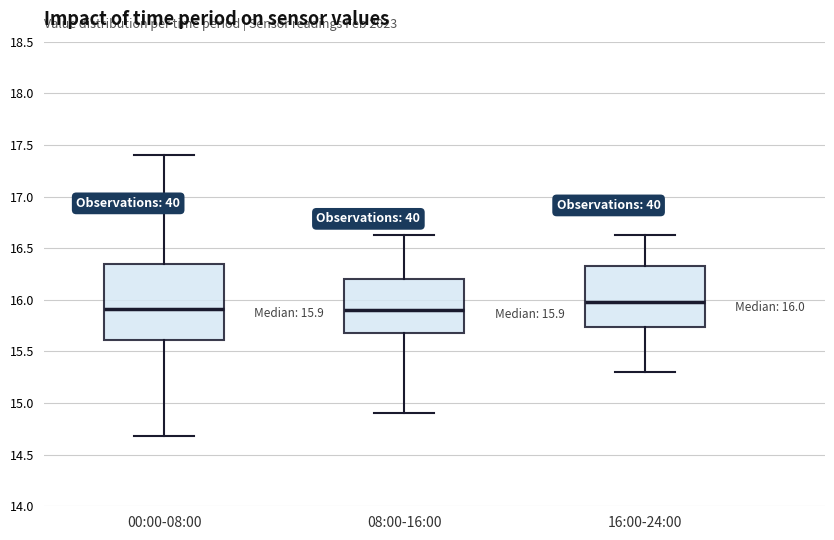

Which box has the highest median line?

16:00-24:00